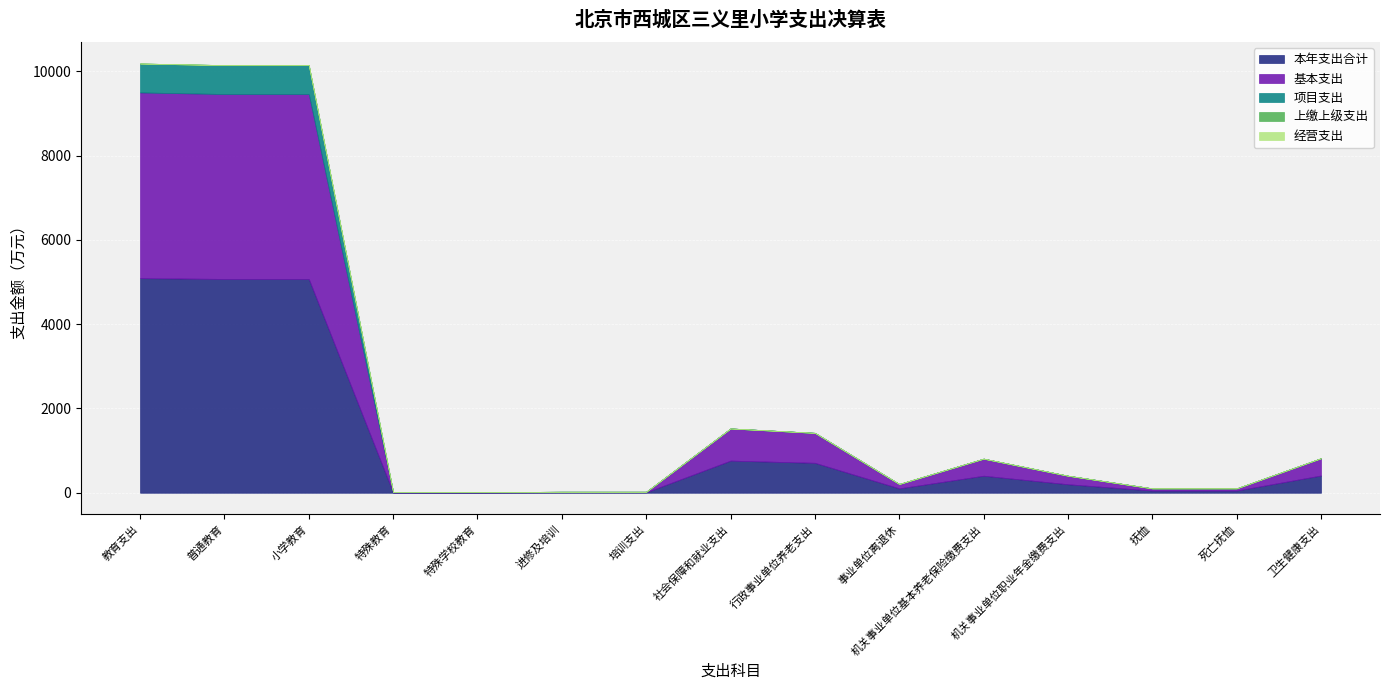

Which series changed the most between 普通教育 and 抚恤?

本年支出合计